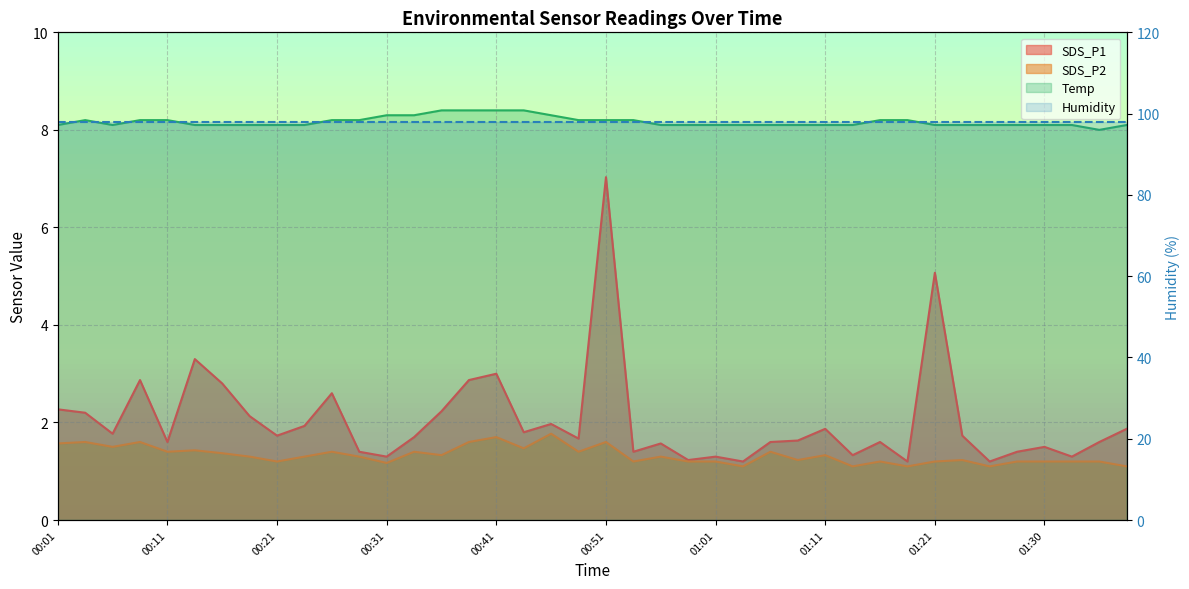

What is the difference between the second highest and second lowest values in the SDS_P2 series?

0.6